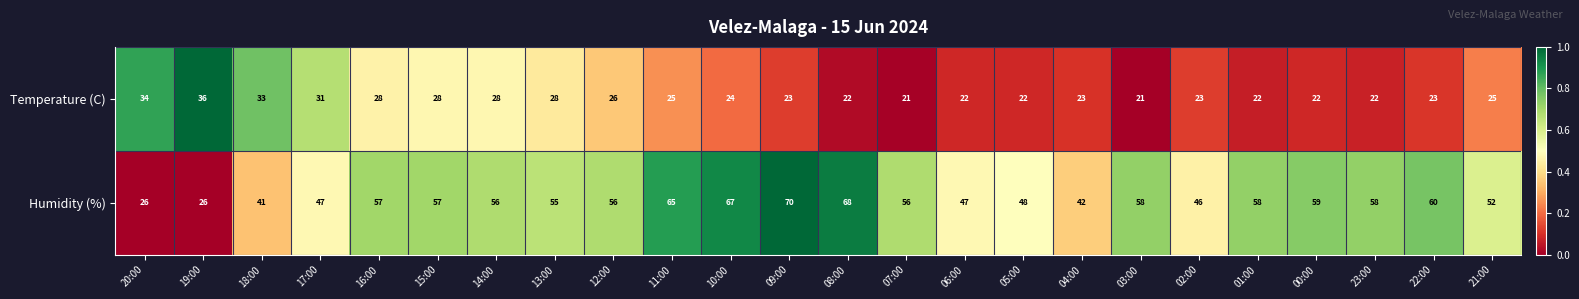

At which category is the sum across all series the highest?

09:00